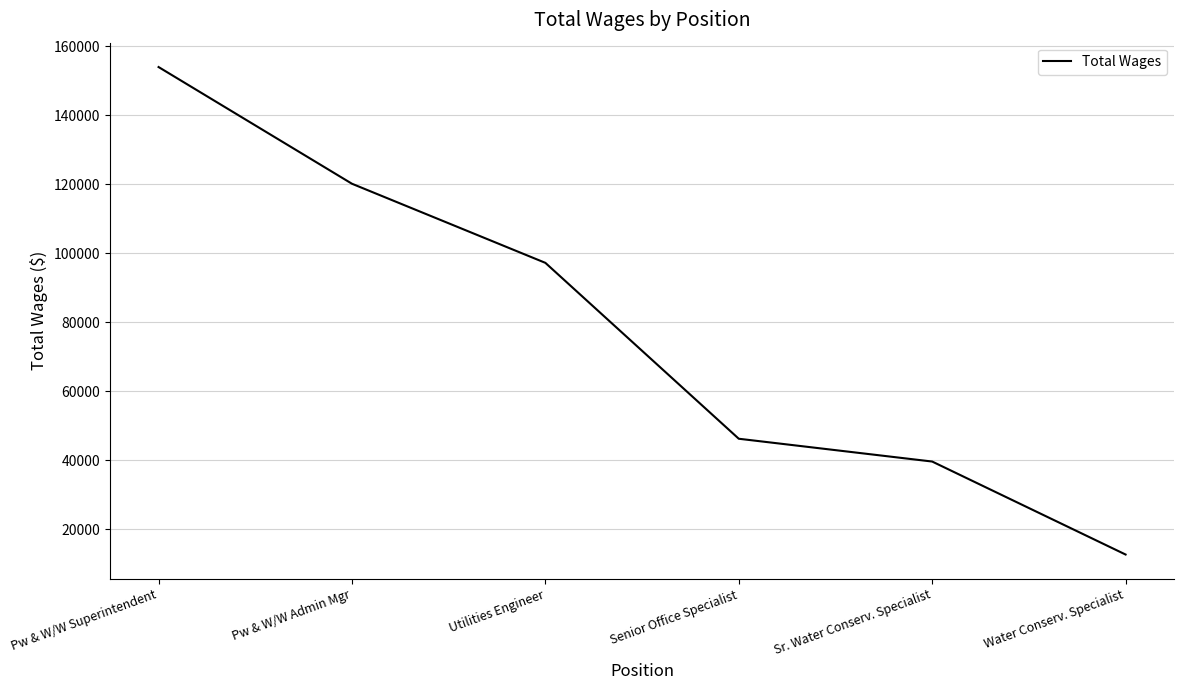

Which label corresponds to the smallest value in the chart?

Water Conserv. Specialist